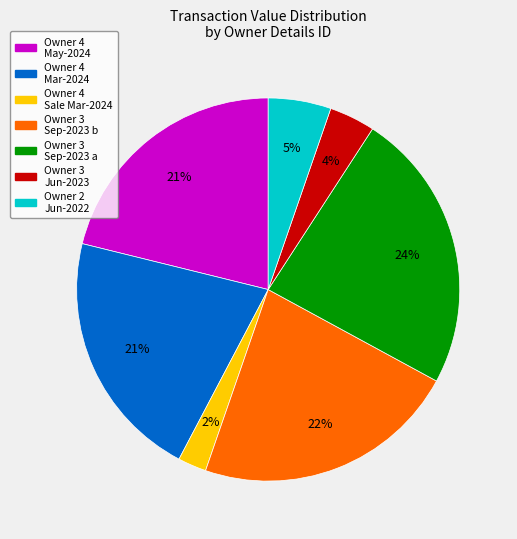

Is there a majority slice in this chart?

No